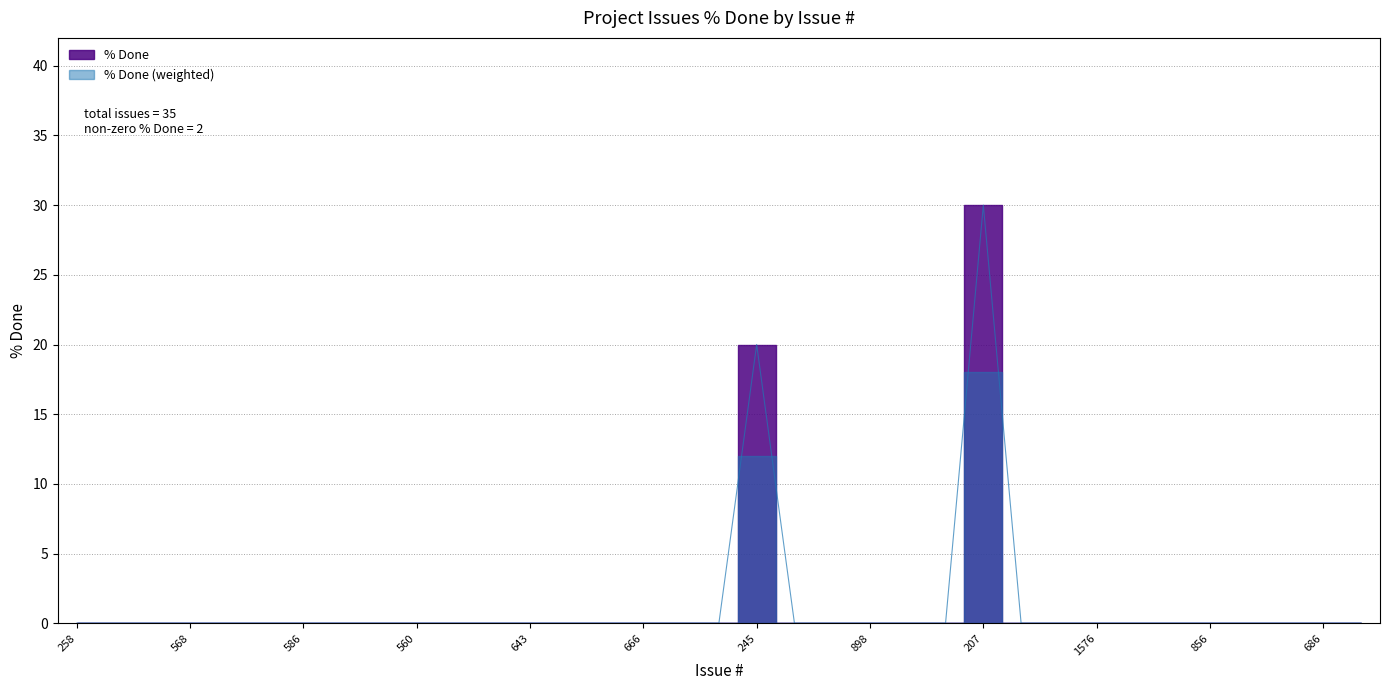

List the labels in order of value, largest first.

207, 245, 258, 1615, 553, 568, 246, 1518, 586, 569, 558, 560, 243, 573, 643, 897, 689, 666, 143, 692, 201, 198, 898, 688, 687, 189, 668, 1576, 1547, 1278, 856, 857, 1140, 686, 677